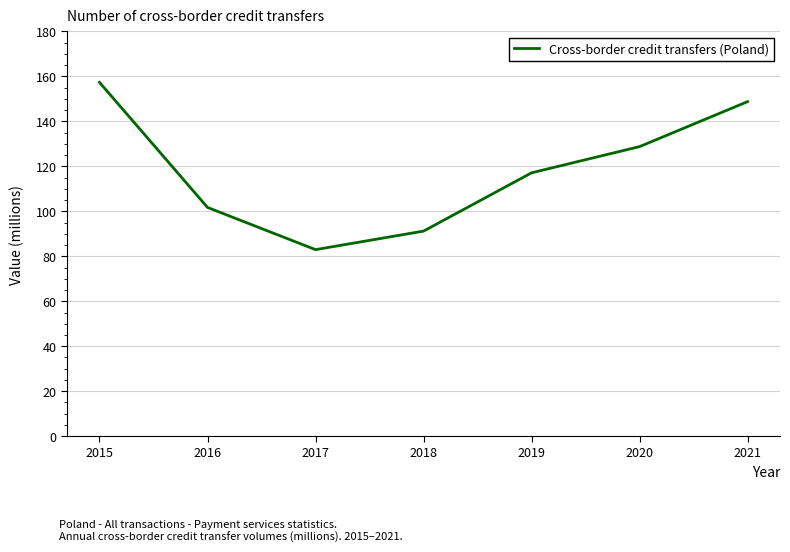

List the labels in order of value, smallest first.

2017, 2018, 2016, 2019, 2020, 2021, 2015